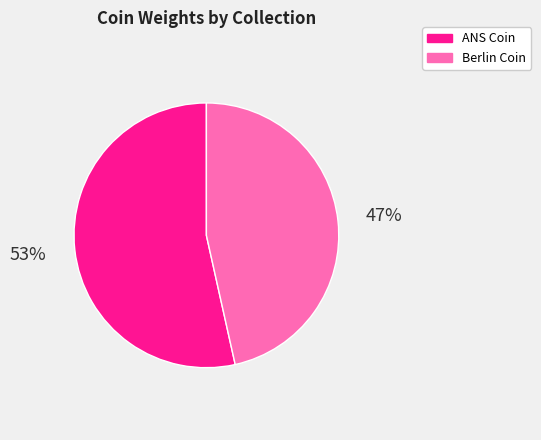

Between Berlin Coin and ANS Coin, which is larger?

ANS Coin